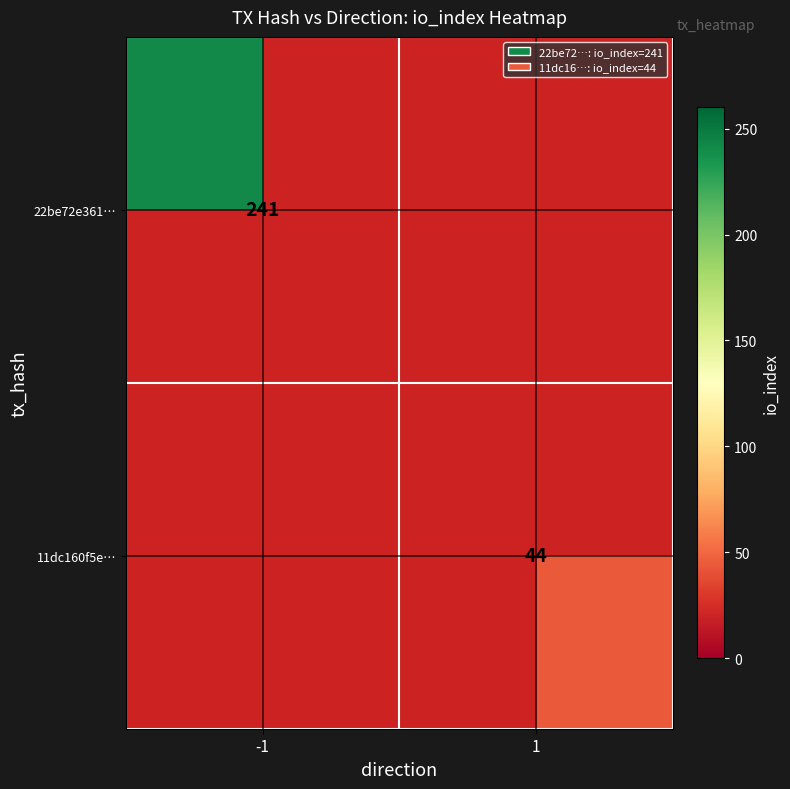

The value of 11dc160f5e… at 1 is 44. True or false?

True